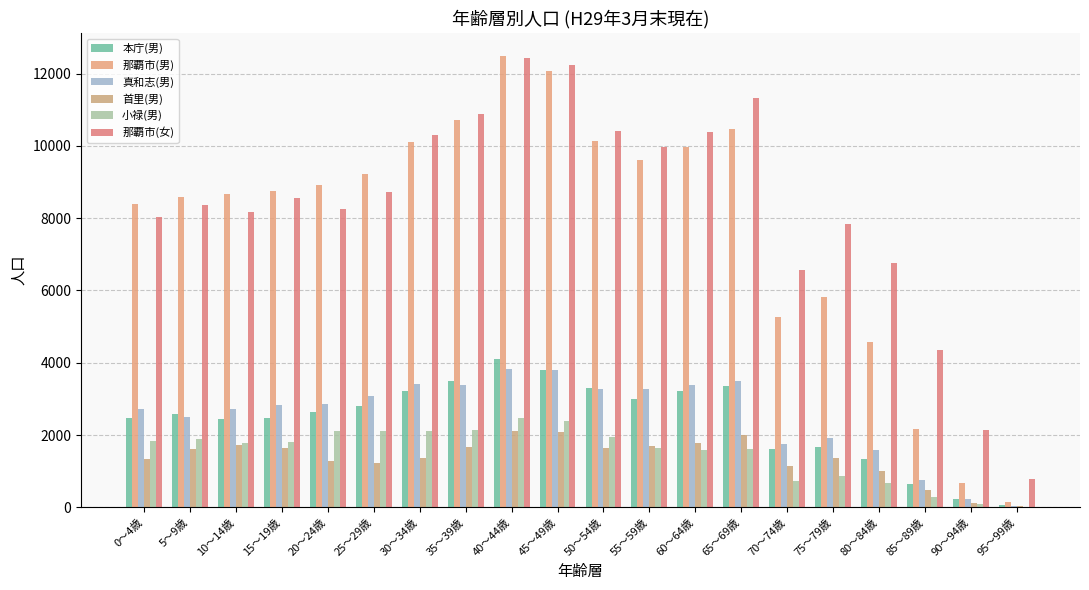

Count the number of data series in this chart.

6